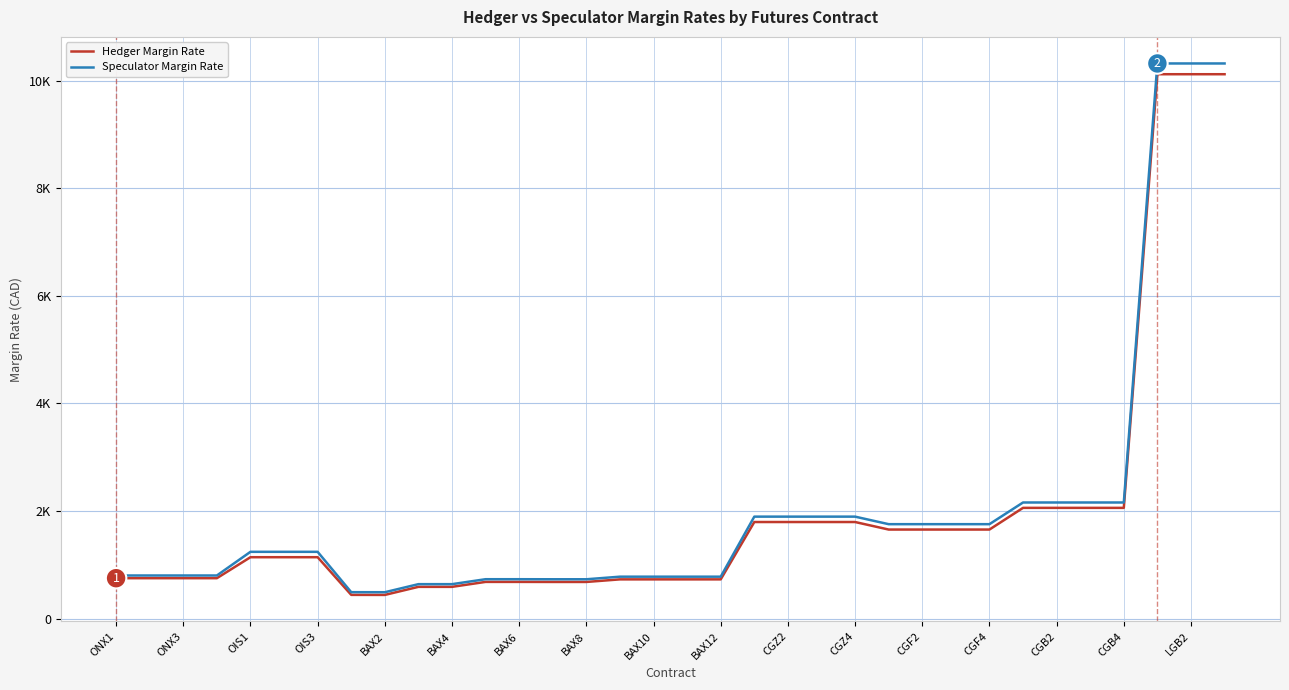

True or false: Hedger Margin Rate has more than 1 interior local peaks.

False